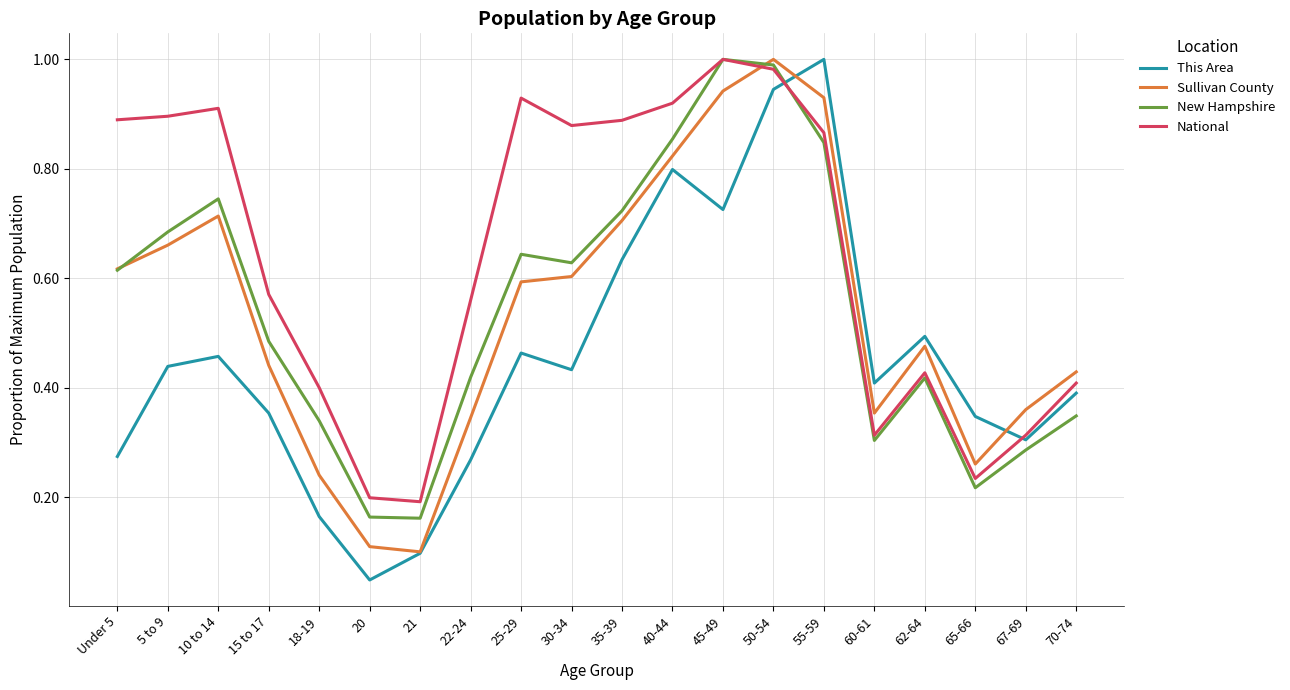

Which category has the highest value in the Sullivan County series?

50-54